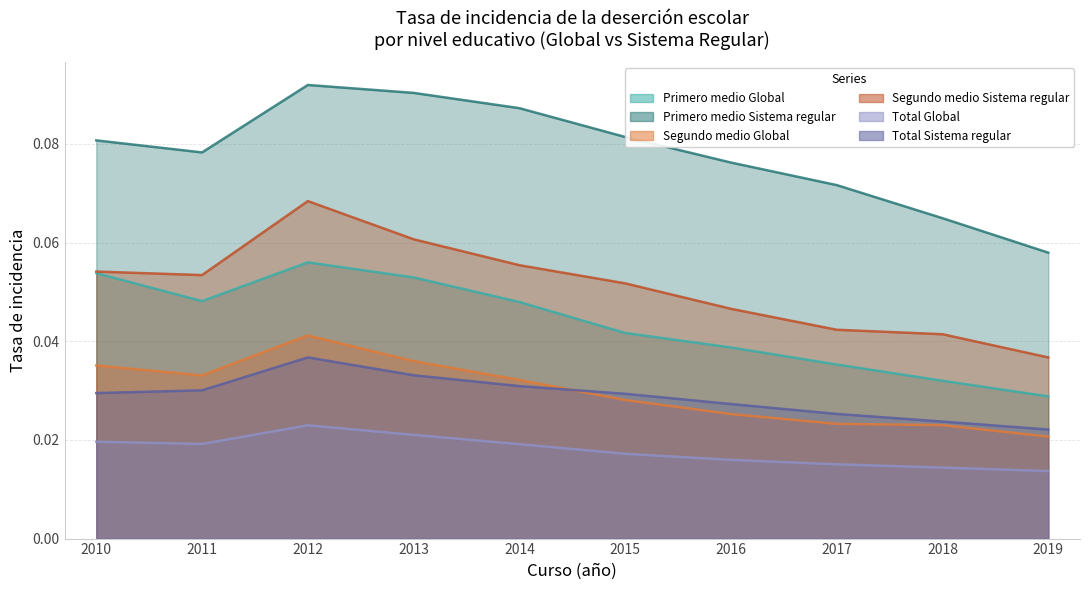

How many categories are shown in the chart?

10